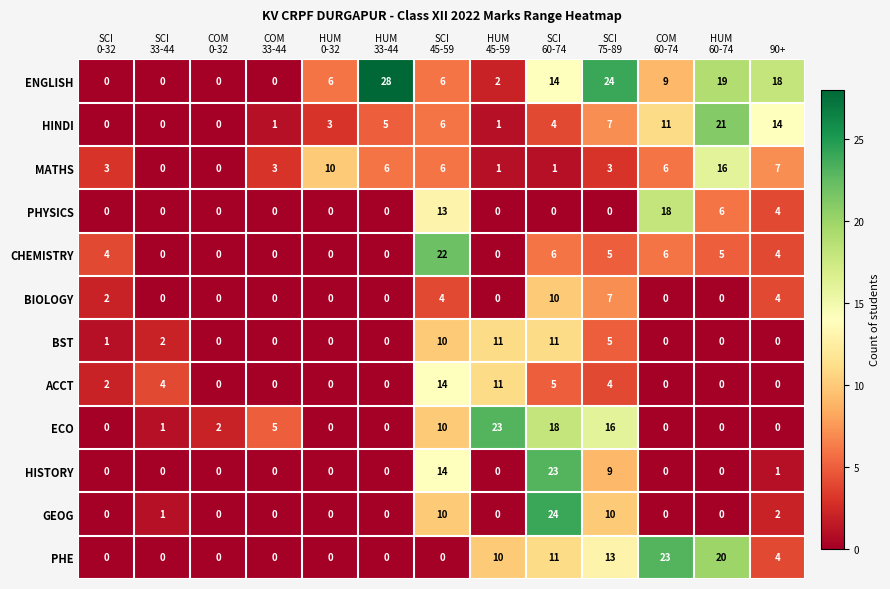

What is the difference between the maximum and minimum values in the HINDI series?

21